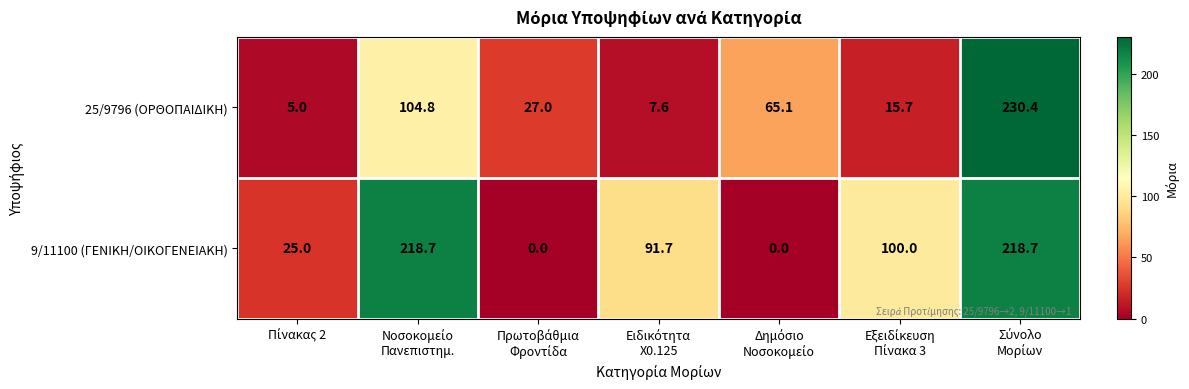

Reading left to right, list all the values displayed in this chart.

25/9796 (ΟΡΘΟΠΑΙΔΙΚΗ): 5.0	104.8	27.0	7.6	65.1	15.7	230.4
9/11100 (ΓΕΝΙΚΗ/ΟΙΚΟΓΕΝΕΙΑΚΗ): 25.0	218.7	0.0	91.7	0.0	100.0	218.7